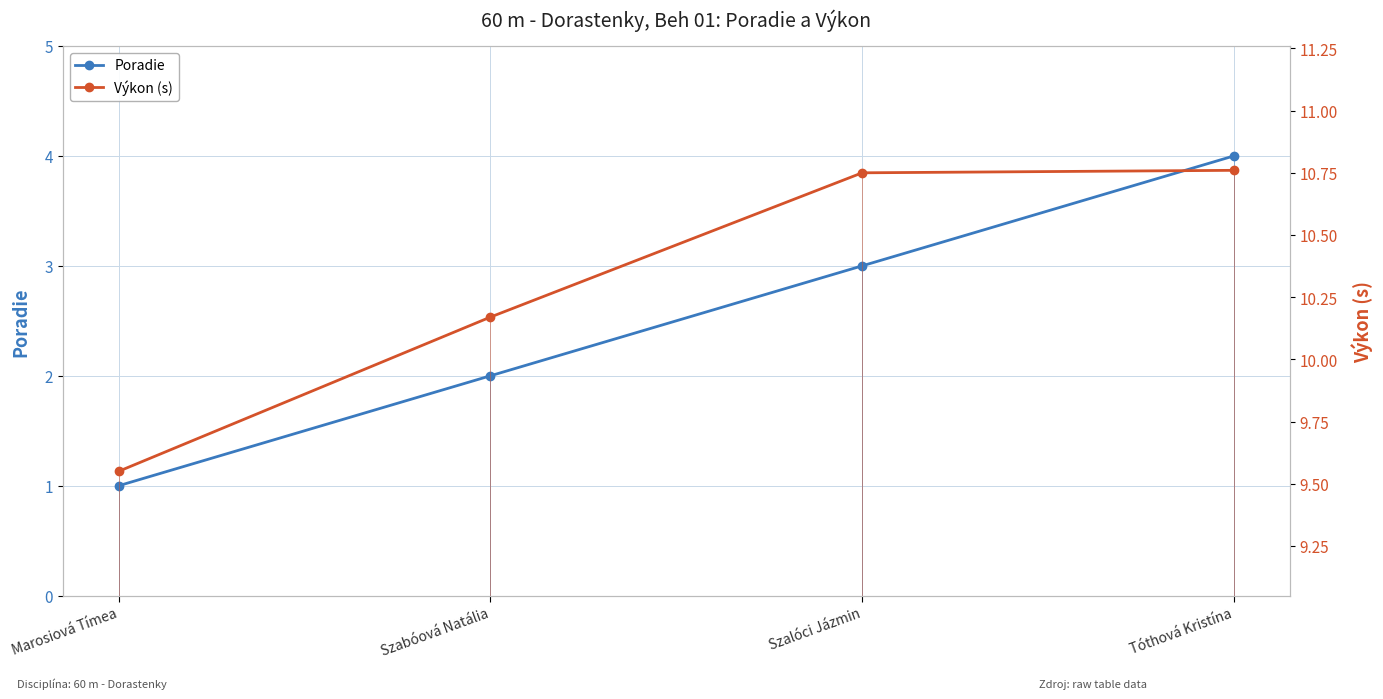

Is it true that Poradie equals 4.0 at Tóthová Kristína?

True